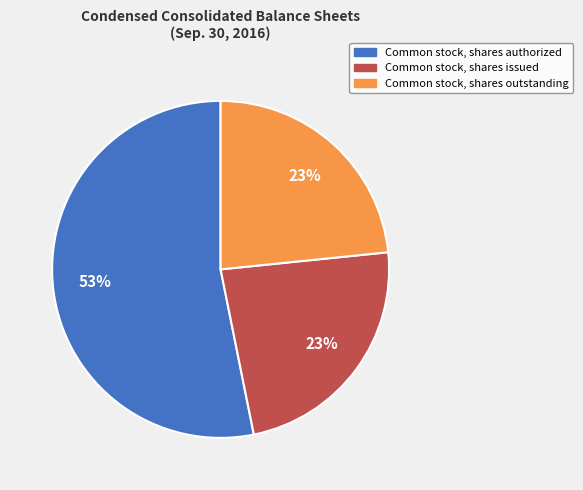

What percentage is the Common stock, shares issued slice, to the nearest percent?

23%